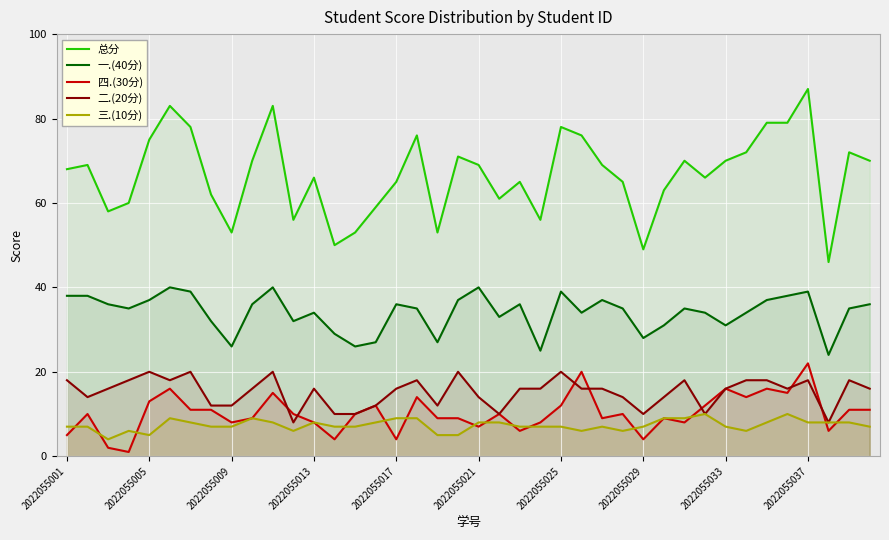

True or false: 一.(40分) and 三.(10分) intersect in this chart.

False